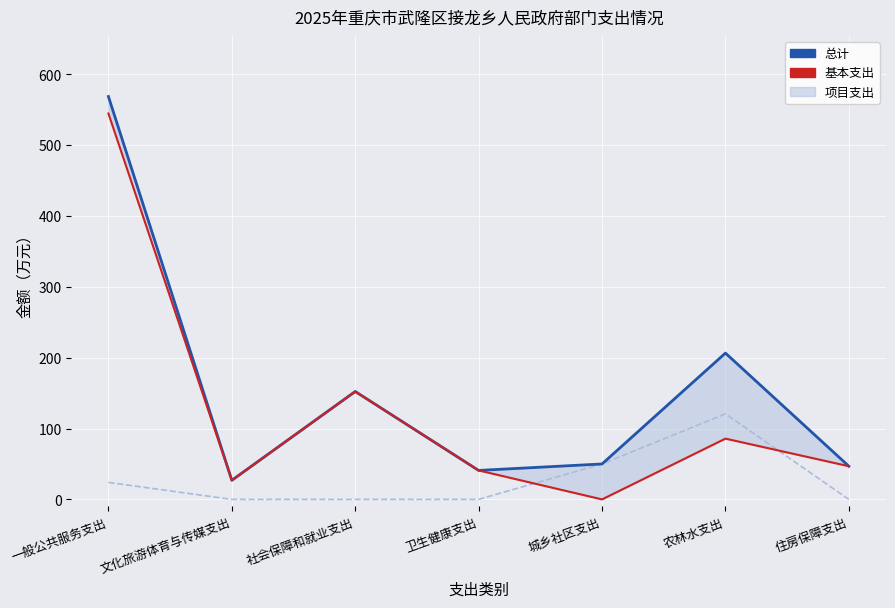

Reading left to right, what are all the values shown in this chart?

总计: 一般公共服务支出=568.6	文化旅游体育与传媒支出=26.9	社会保障和就业支出=152.3	卫生健康支出=40.9	城乡社区支出=50.0	农林水支出=206.5	住房保障支出=46.8
基本支出: 一般公共服务支出=544.6	文化旅游体育与传媒支出=26.9	社会保障和就业支出=152.3	卫生健康支出=40.9	城乡社区支出=0.0	农林水支出=85.8	住房保障支出=46.8
项目支出（线）: 一般公共服务支出=24.0	文化旅游体育与传媒支出=0.0	社会保障和就业支出=0.0	卫生健康支出=0.0	城乡社区支出=50.0	农林水支出=120.7	住房保障支出=0.0